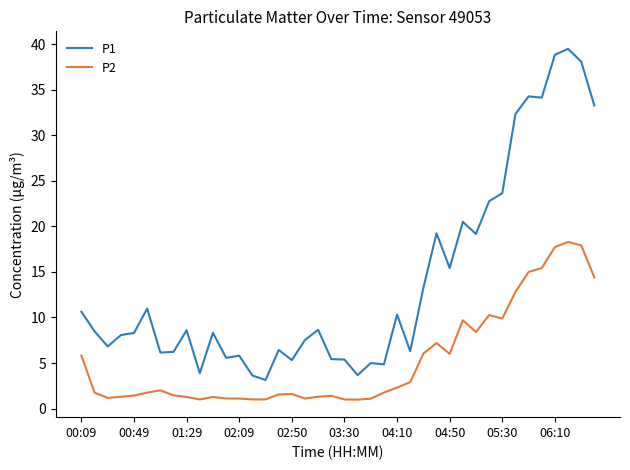

List the series in order of their peak value, lowest first.

P2, P1